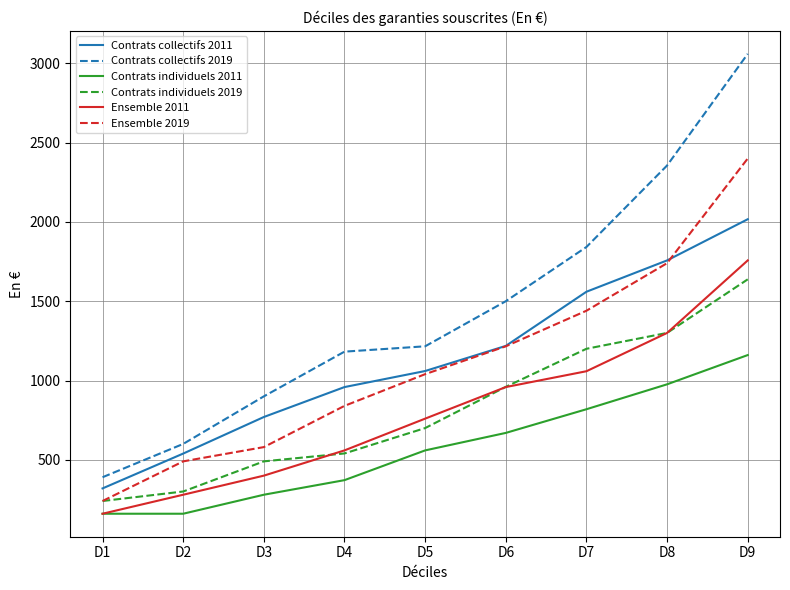

What is the maximum value for Contrats collectifs 2011?

2017.1